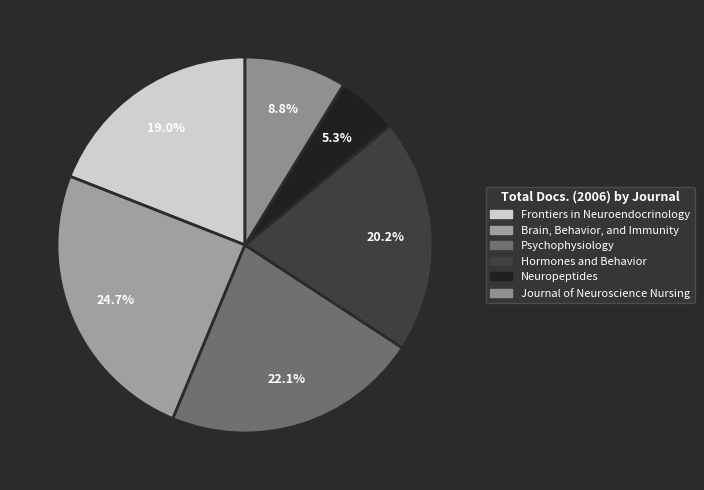

True or false: Neuropeptides accounts for 5% of the total.

True